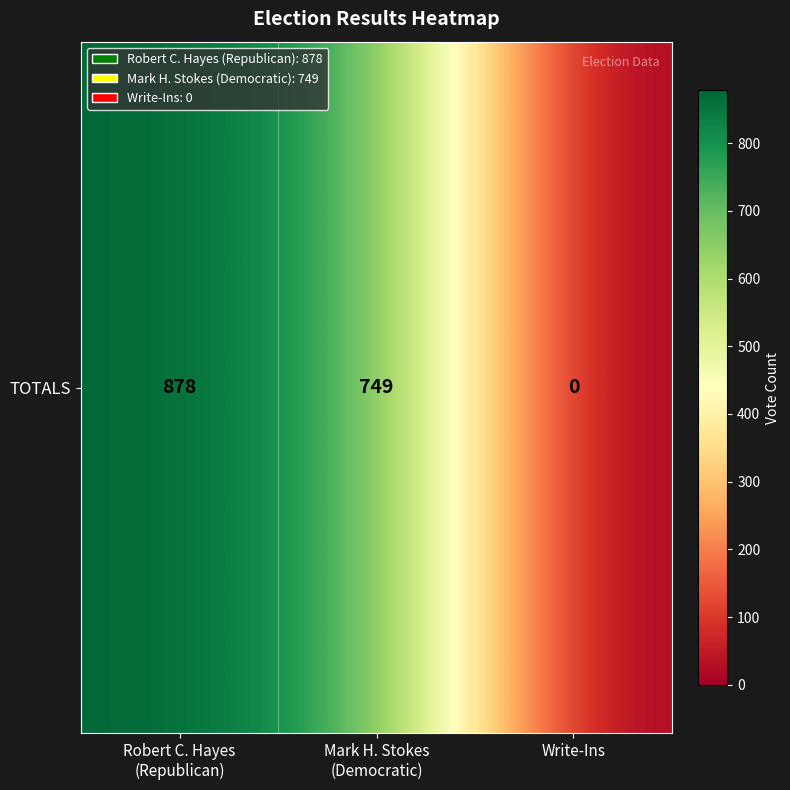

How many series are shown in this chart?

1